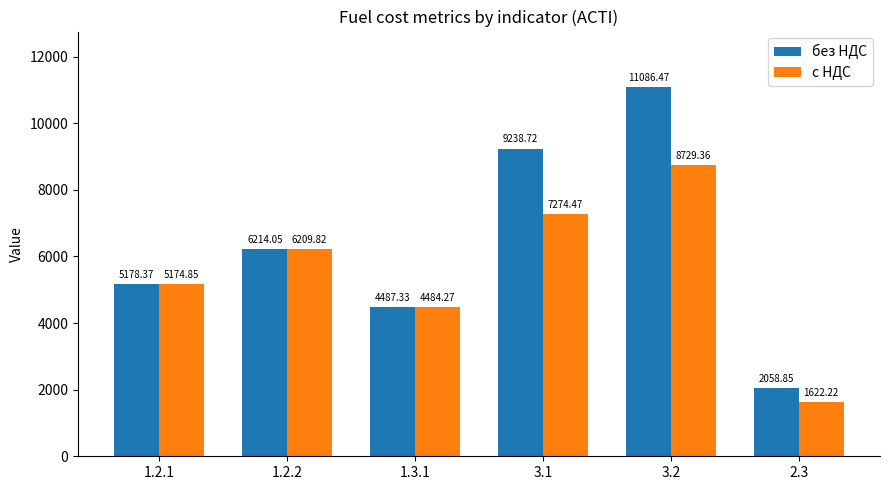

True or false: без НДС has a value of 1955.4 at 1.2.2.

False